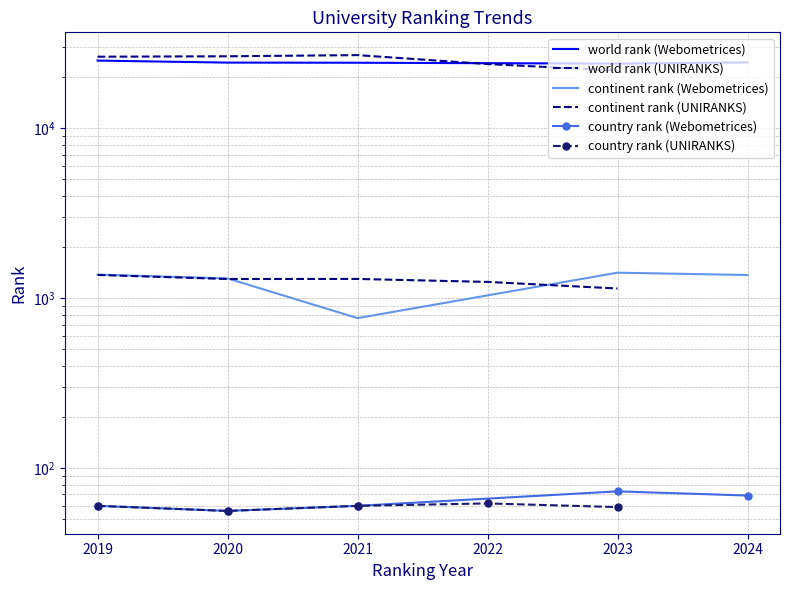

At which category is the sum across all series the highest?

2019